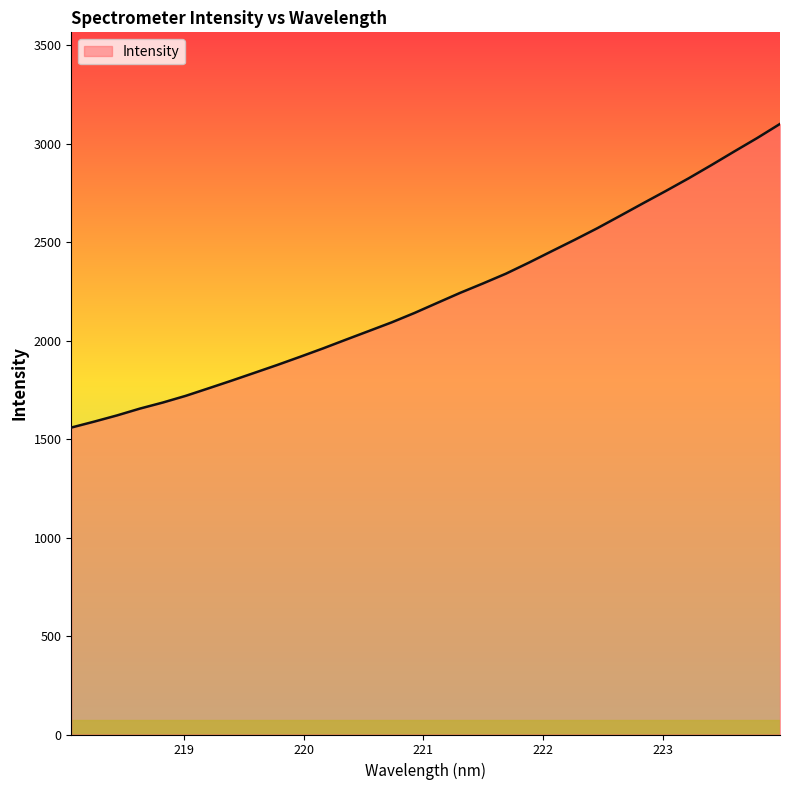

What is the difference between the maximum and minimum values?

1541.7